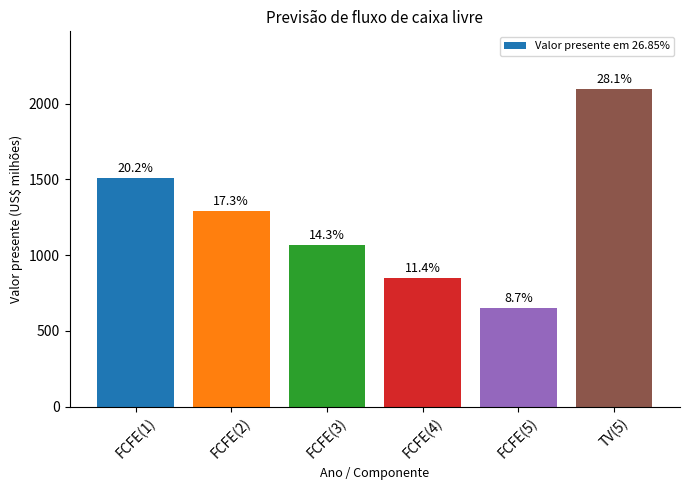

Reading left to right, transcribe all the data shown in this chart.

1506	1291	1066	848	648	2099